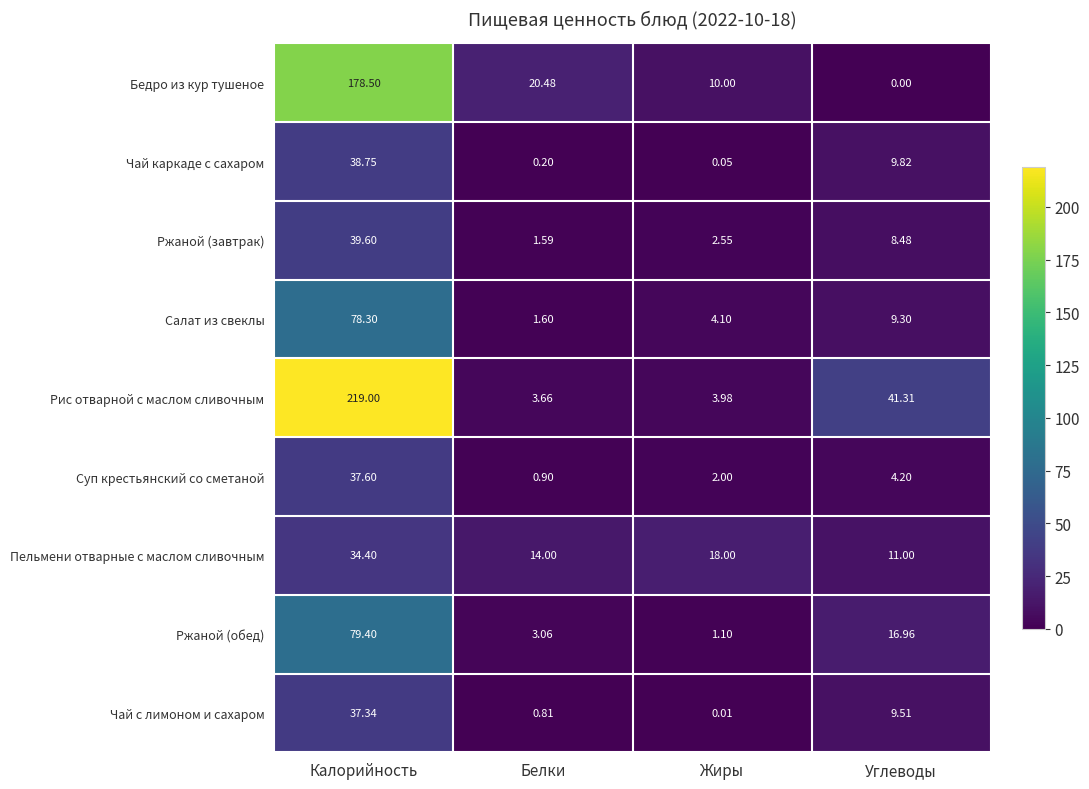

How many data points does each series have?

4